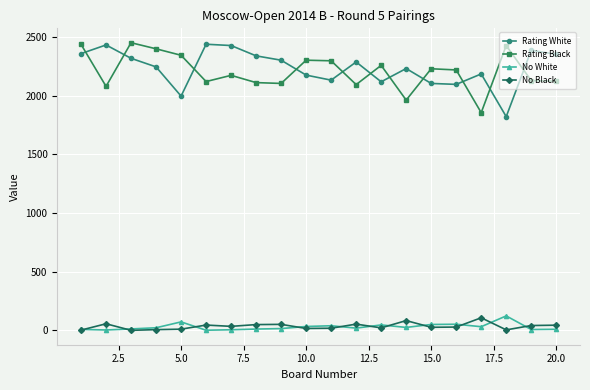

True or false: No White has more than 2 interior local peaks.

True